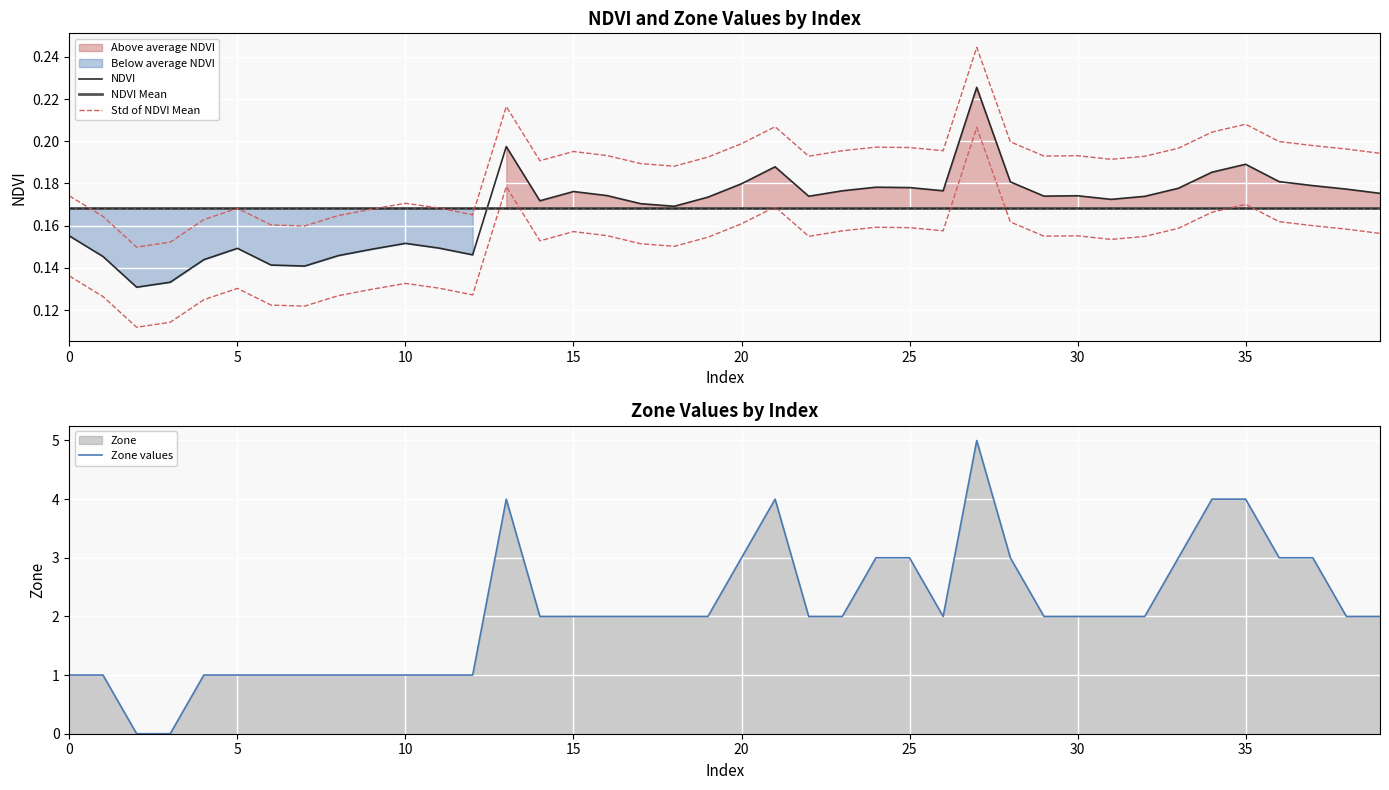

The value of NDVI at 25 is 0.2. True or false?

False